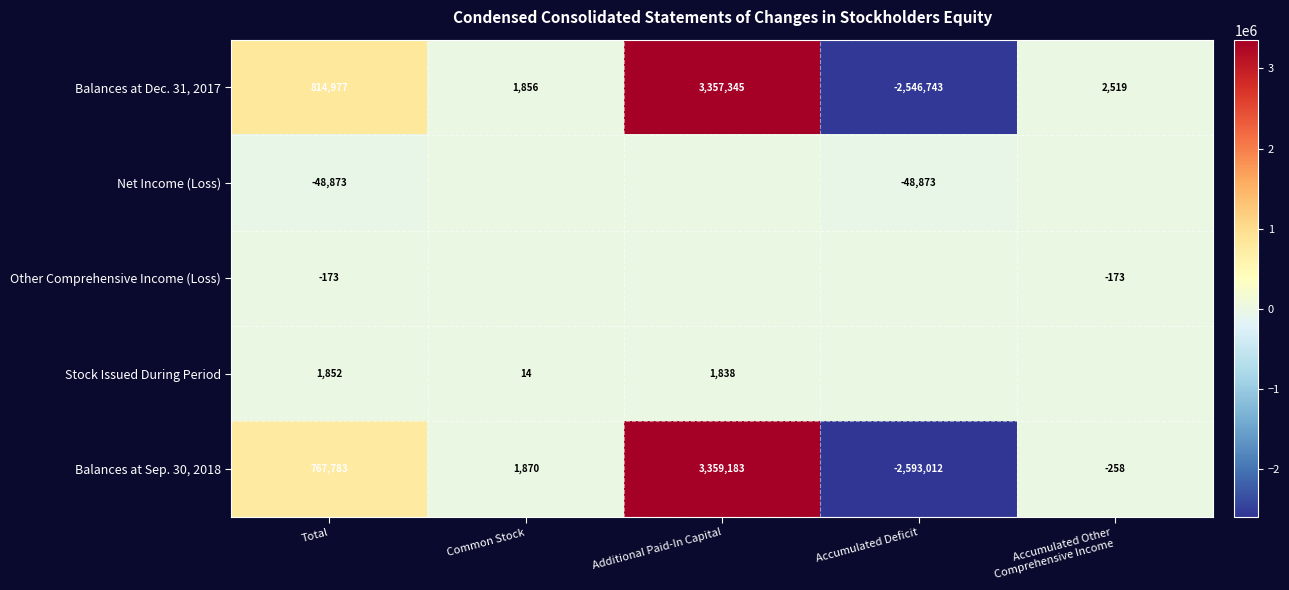

The value of Stock Issued During Period at Additional Paid-In Capital is 3303. True or false?

False